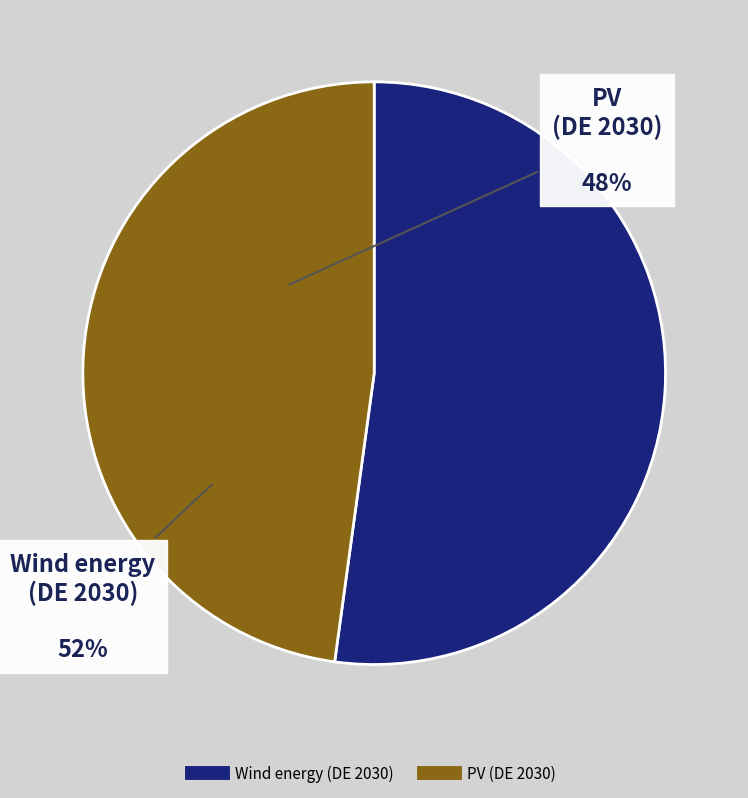

Count the number of slices in the pie.

2